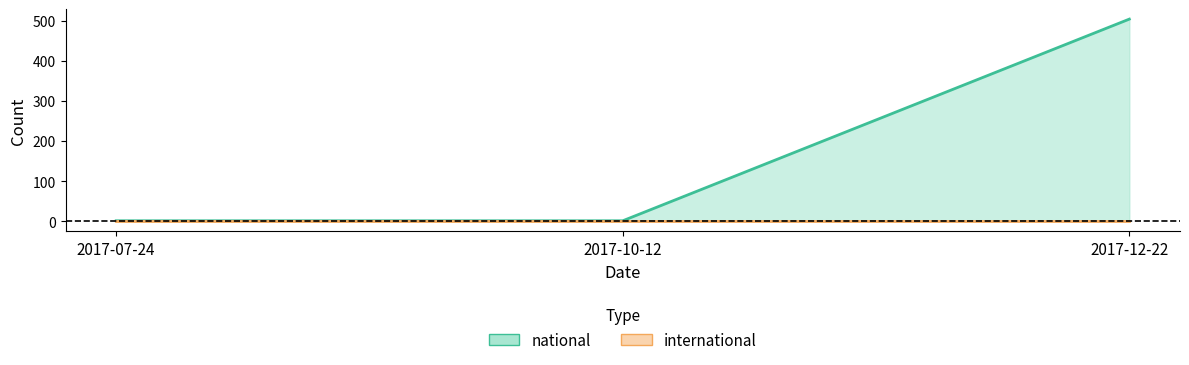

List the labels in order of value, largest first.

2017-12-22, 2017-07-24, 2017-10-12